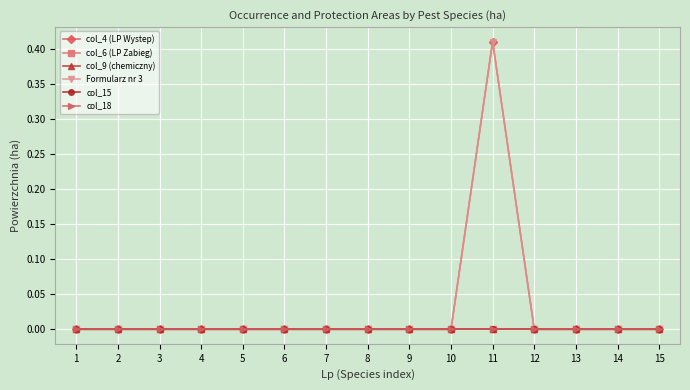

Does the chart have visible grid lines?

Yes